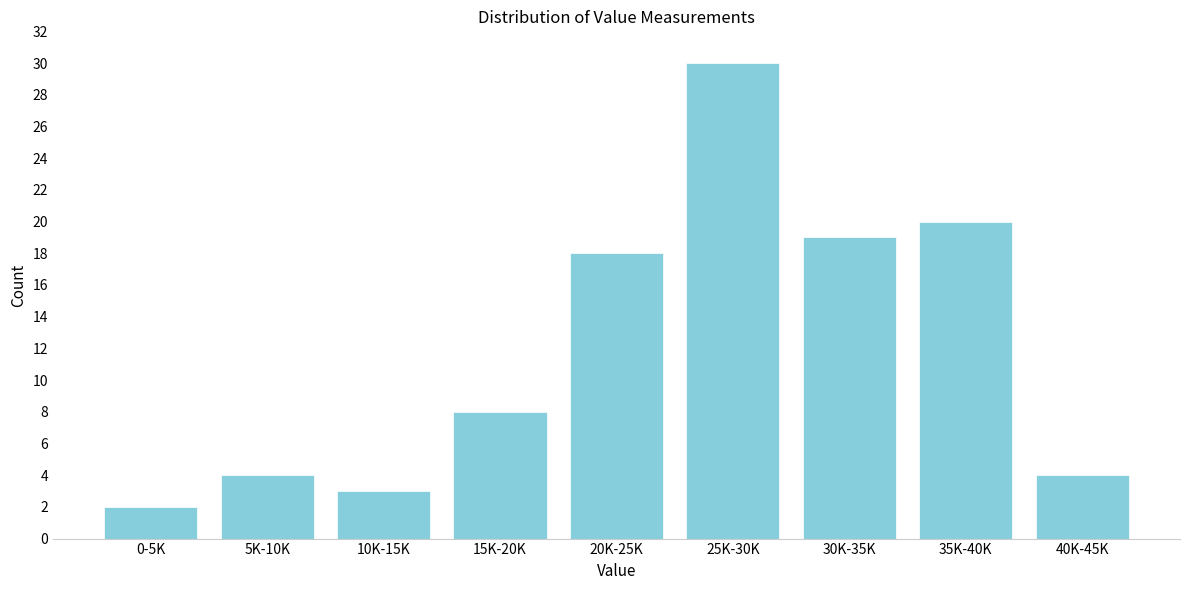

Reading right to left, list all the values displayed in this chart.

40K-45K=4	35K-40K=20	30K-35K=19	25K-30K=30	20K-25K=18	15K-20K=8	10K-15K=3	5K-10K=4	0-5K=2